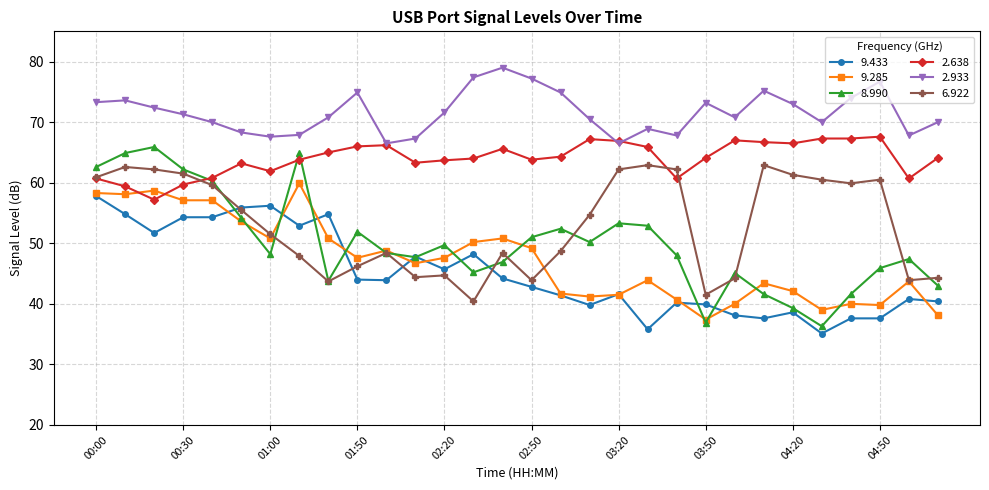

What are all the series names shown in the legend?

9.433, 9.285, 8.990, 2.638, 2.933, 6.922